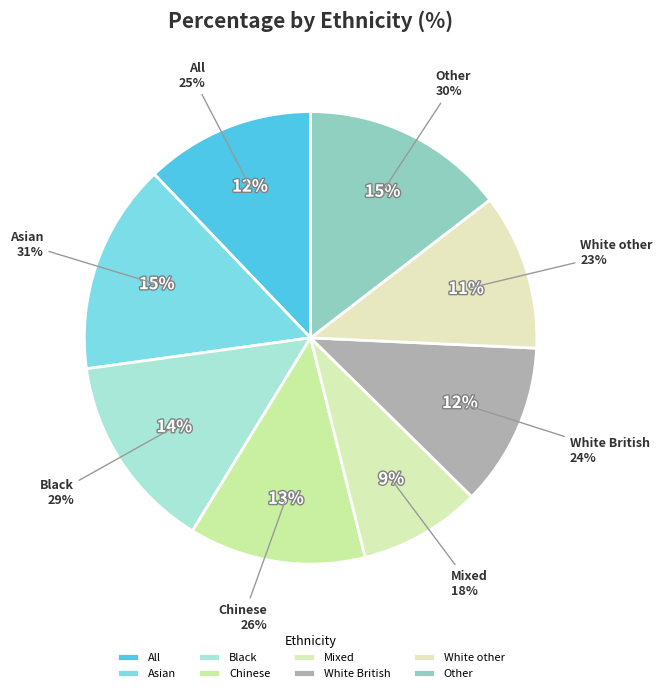

What percentage is the White British slice, to the nearest percent?

12%